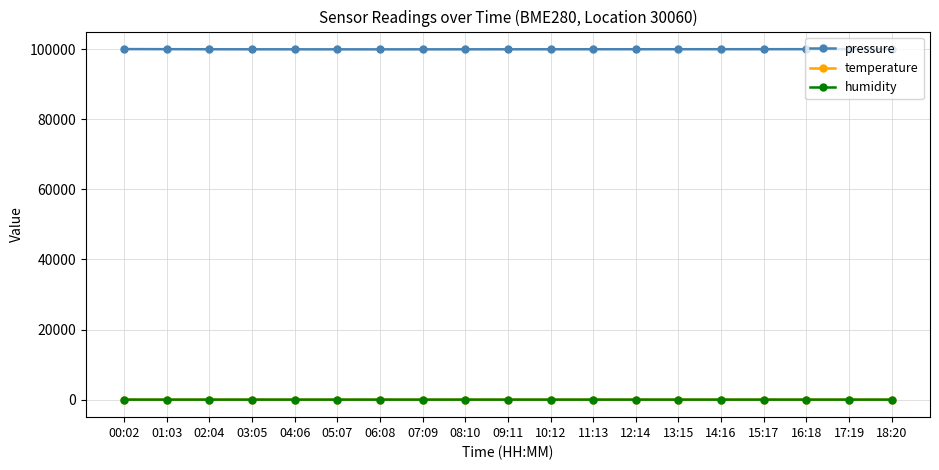

How many values in the temperature series are below 16?

4